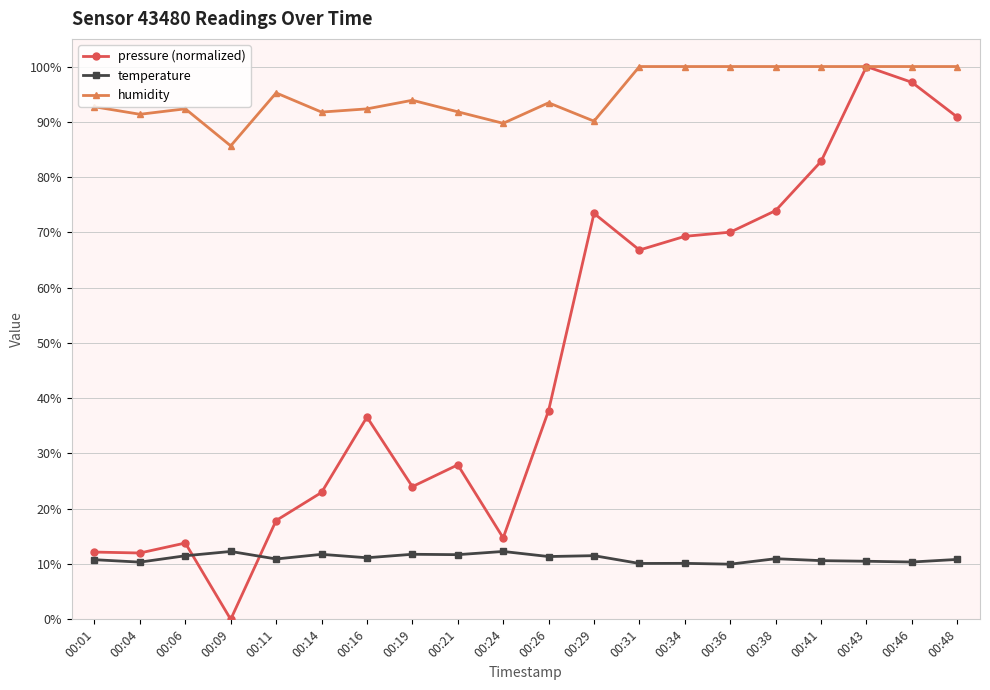

True or false: pressure (normalized) and temperature cross at least once.

True